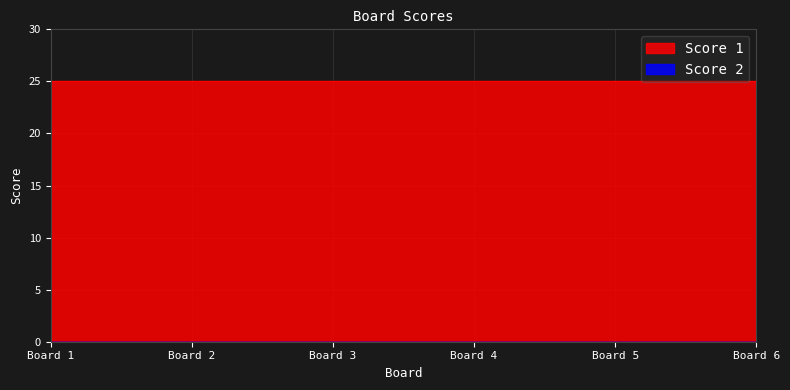

Between 5 and 1, which is larger?

5